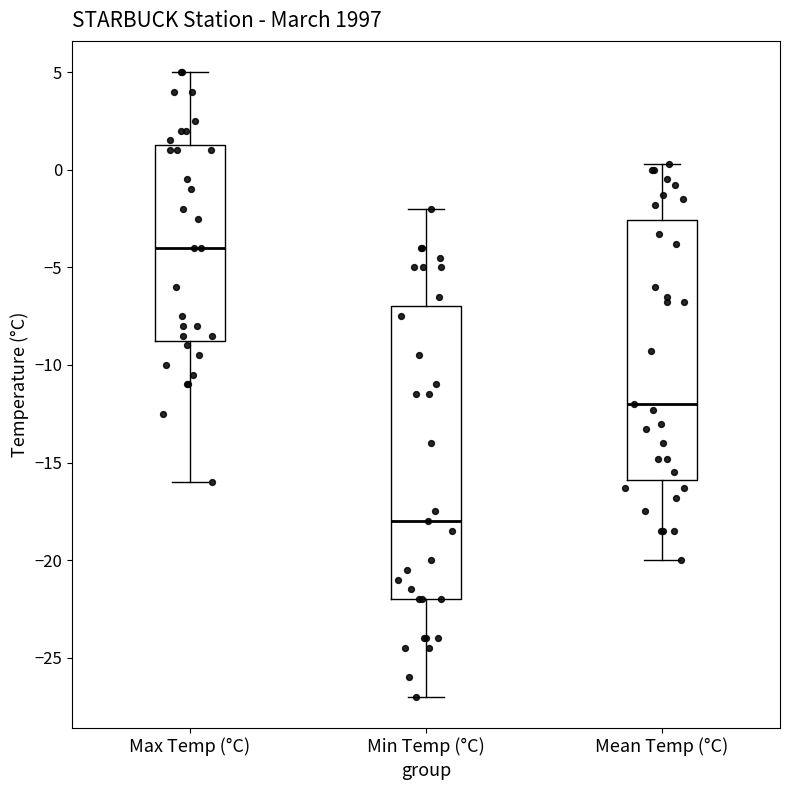

Comparing the boxes themselves (not the whiskers), which one is the tallest?

Min Temp (°C)